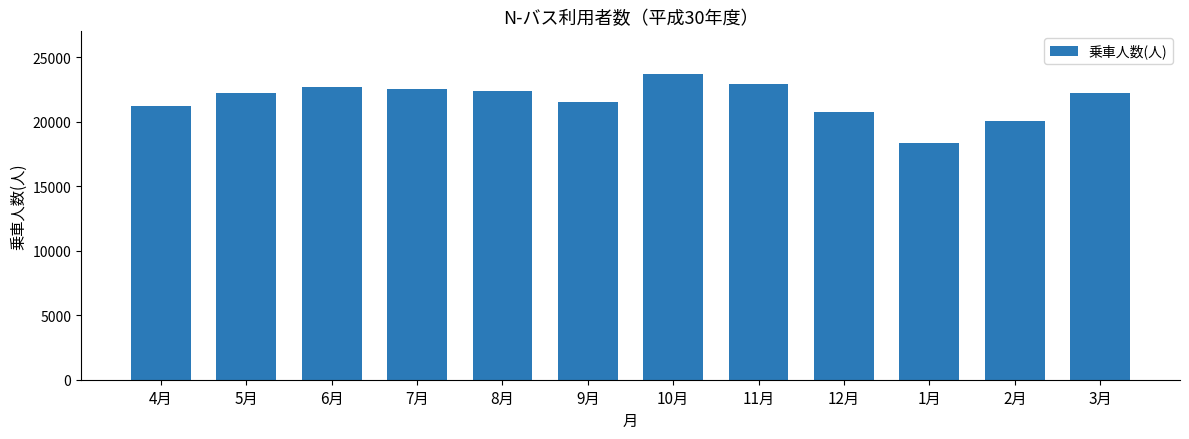

What is the value of the 9th bar from the left?

20770